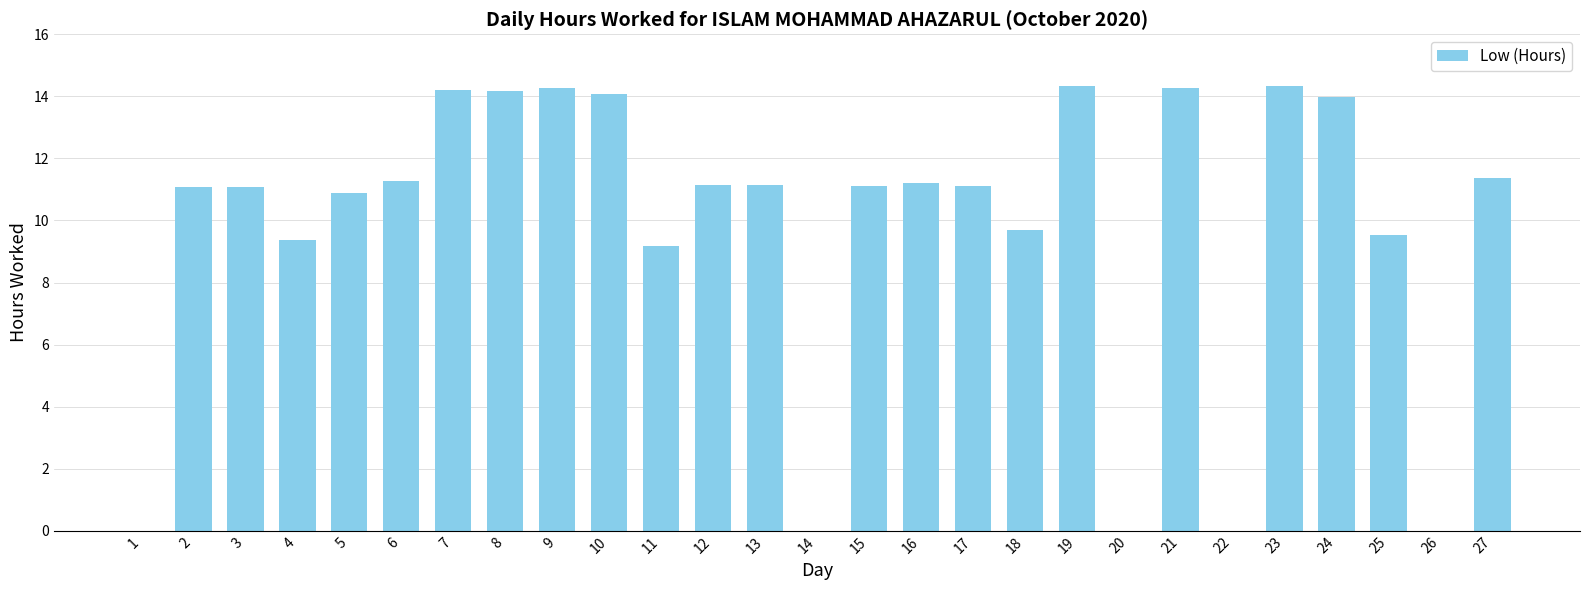

What is the approximate value at 8?

14.2